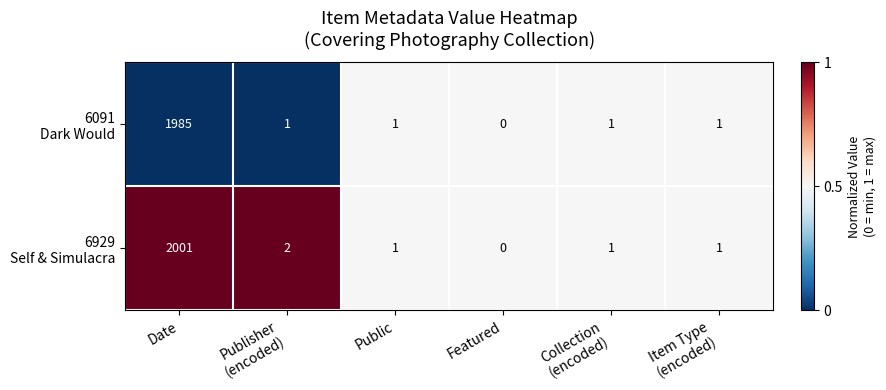

How many data points does each series have?

6